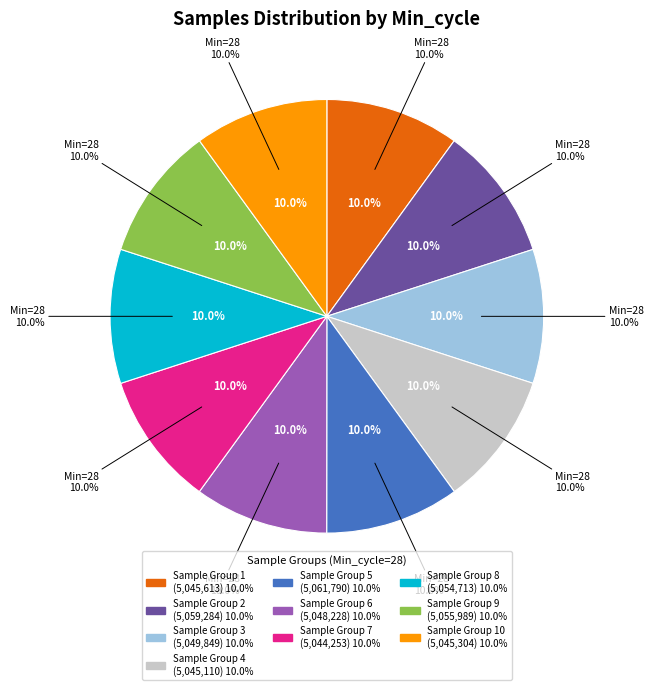

Which category has the biggest portion of the pie?

28